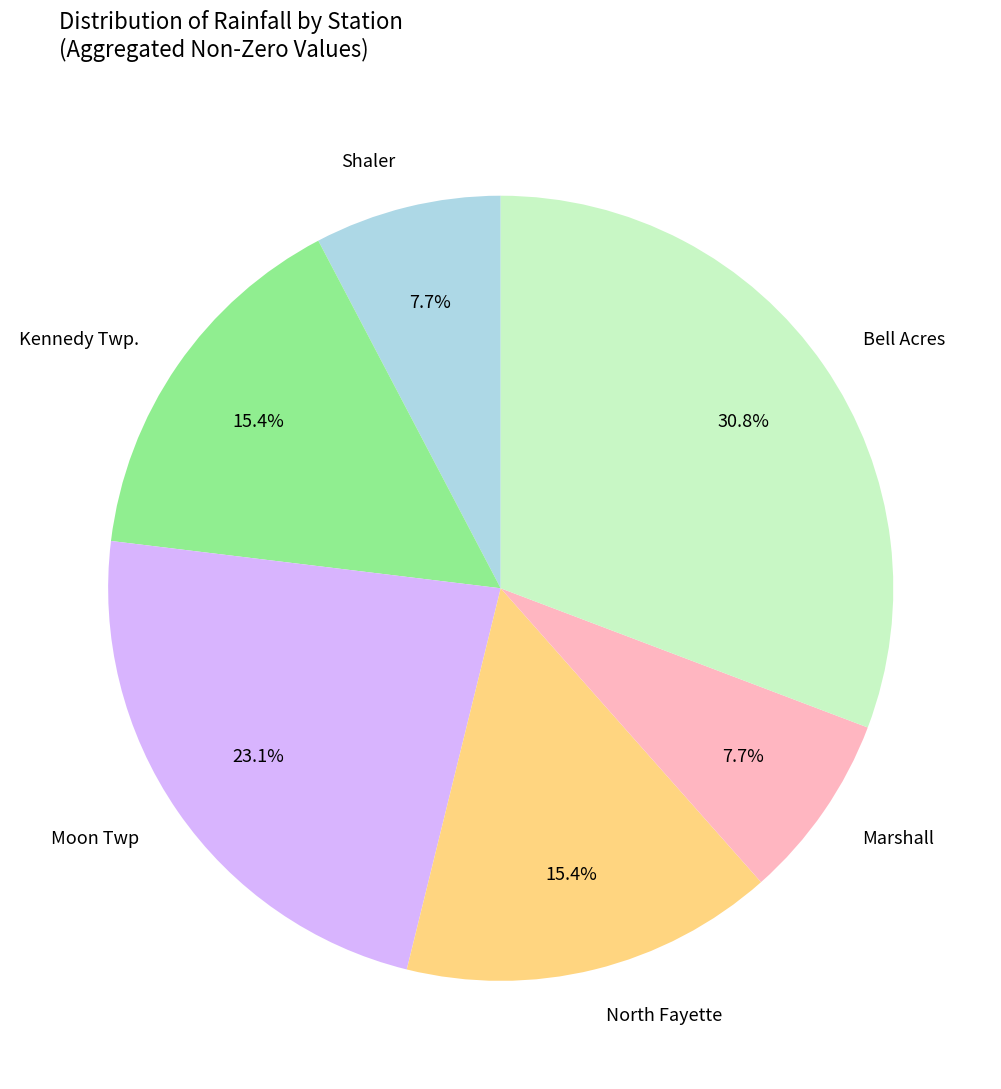

Which slice is the largest?

Bell Acres